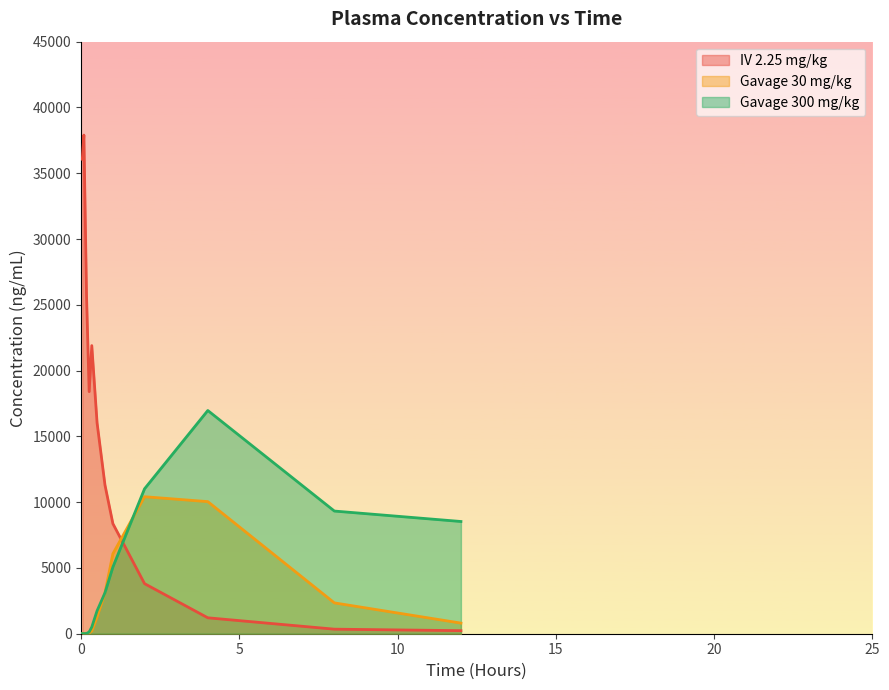

True or false: Gavage 30 mg/kg and IV 2.25 mg/kg cross at least once.

True